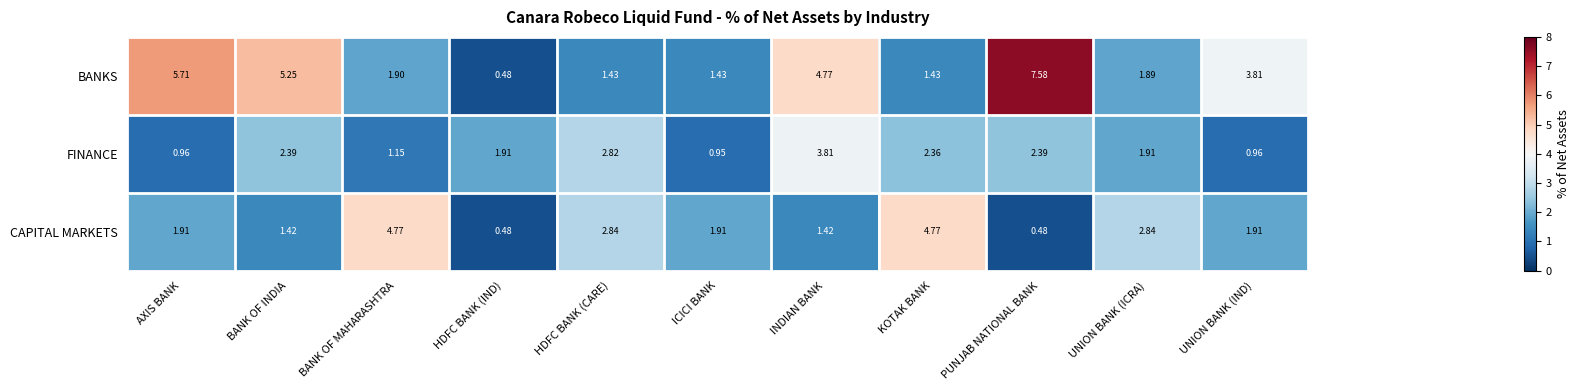

At which category is the sum across all series the highest?

PUNJAB NATIONAL BANK